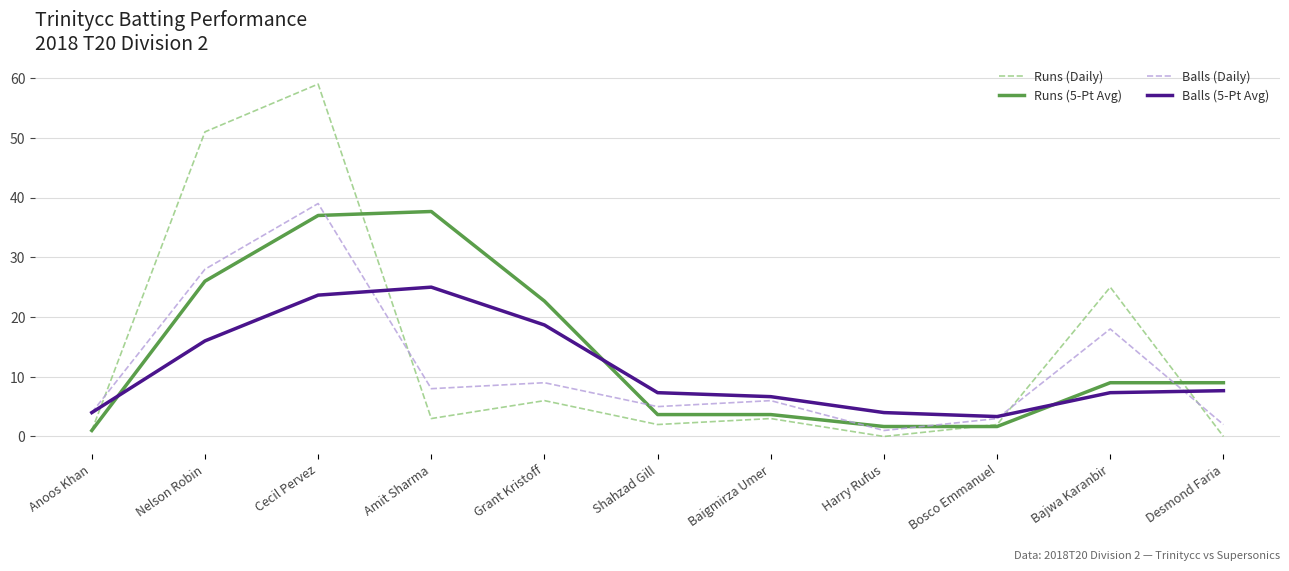

The value of Balls (Daily) at Baigmirza Umer is 9.1. True or false?

False